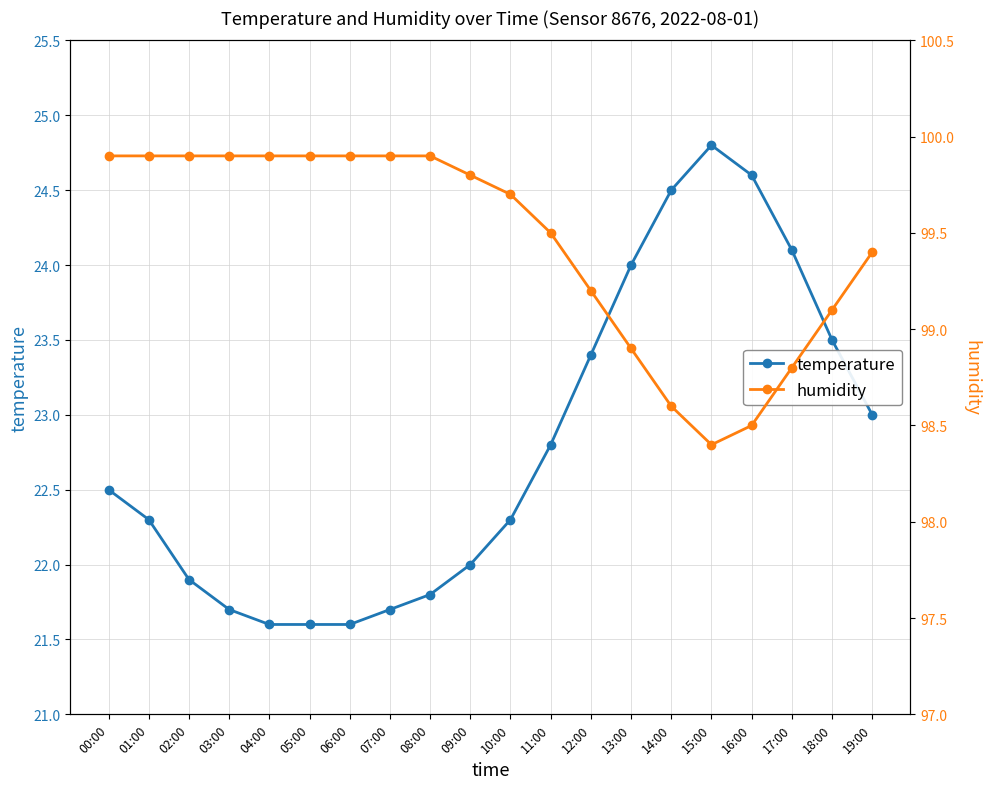

What is the difference between the humidity values at 10:00 and 18:00?

0.6